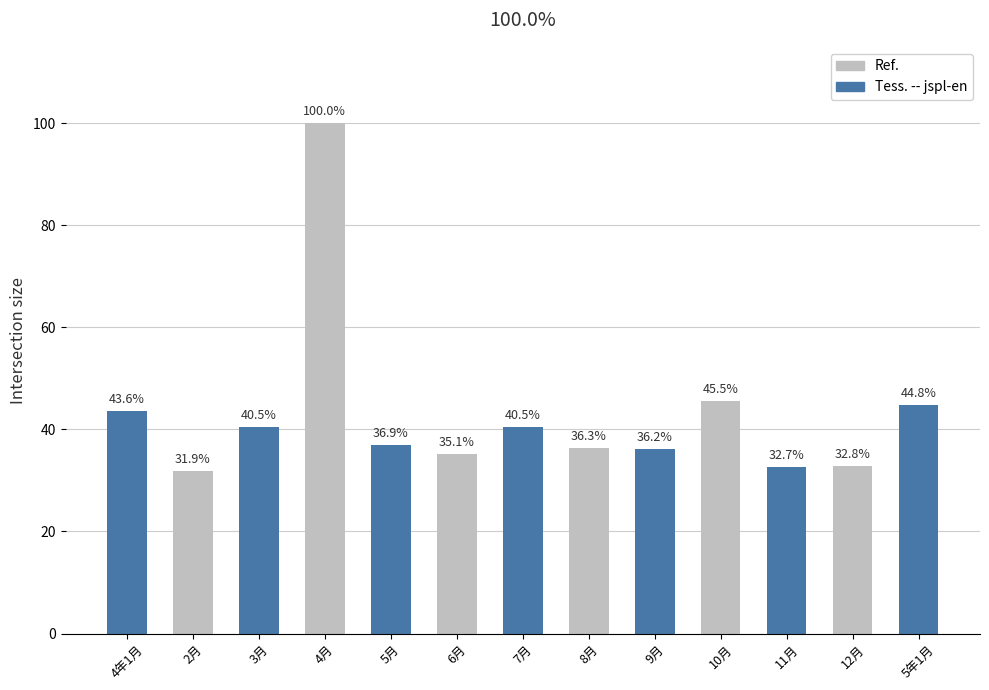

Is it true that the value at 4年1月 is 43.6?

True